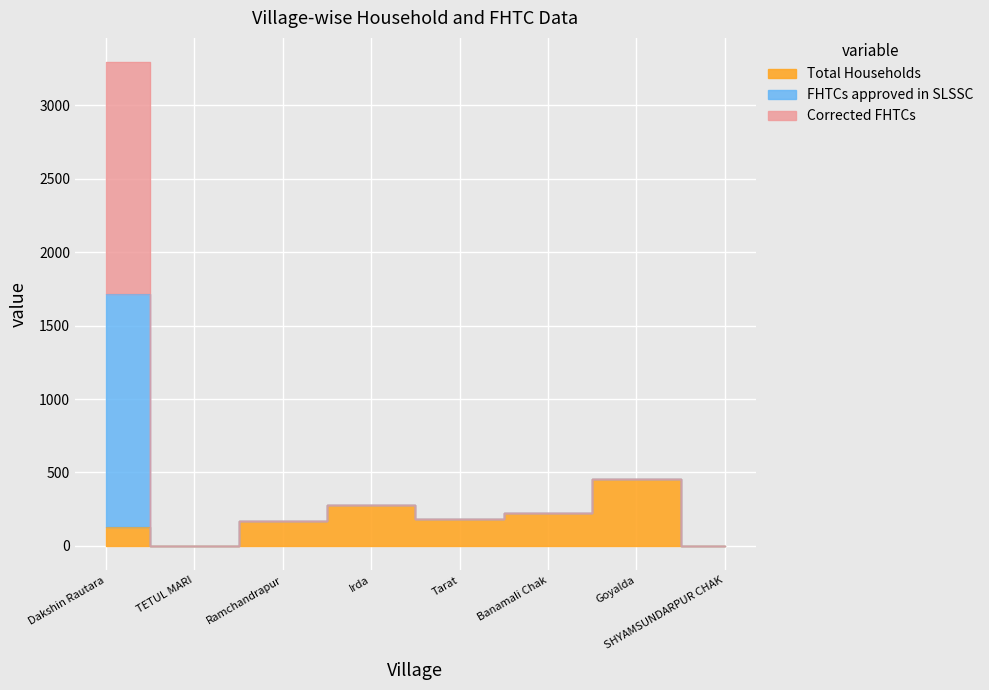

Which series has the largest total across all categories?

FHTCs approved in SLSSC